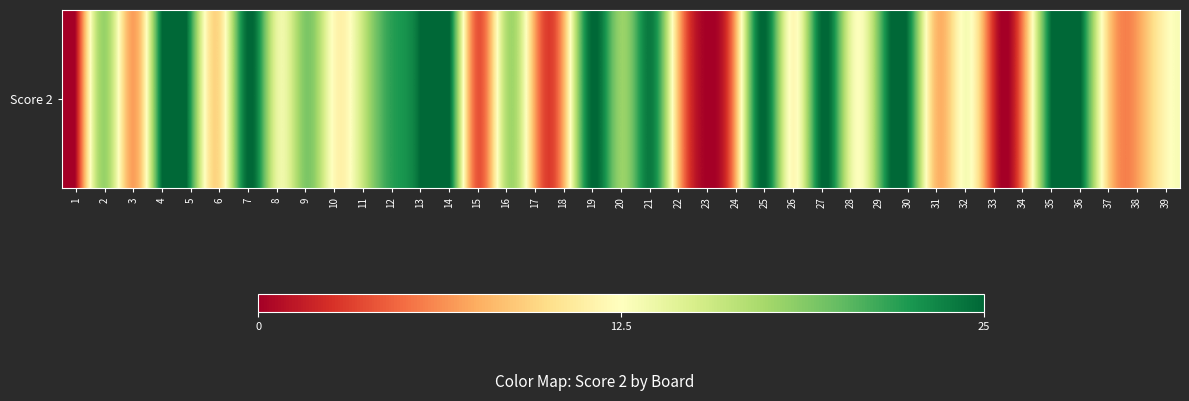

Where is the data nearest to the value 12?

10